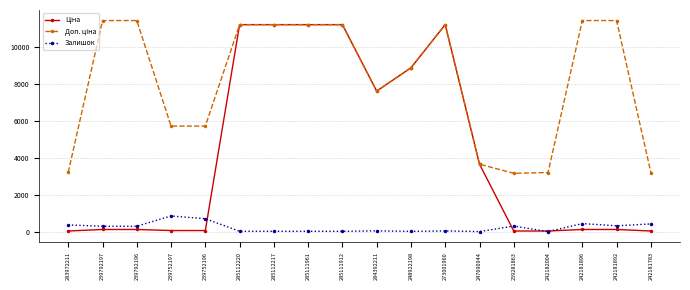

True or false: Залишок has more than 0 points higher than both neighbors.

True